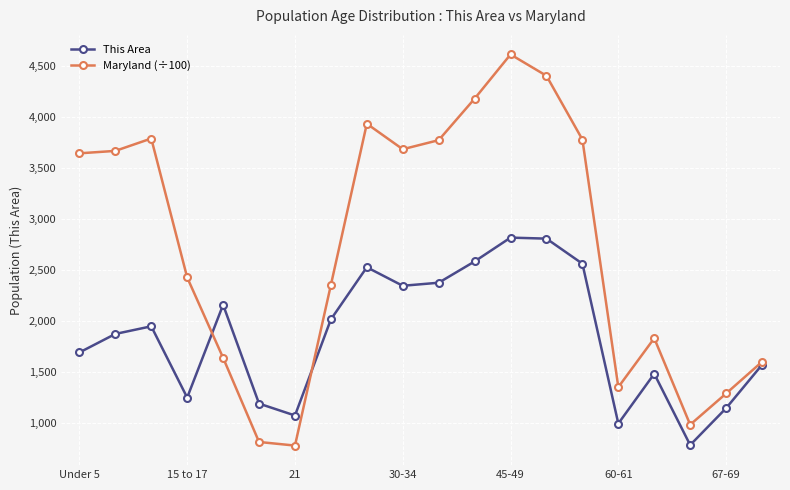

What is the value of the This Area point at the 4th from the left?

1246.0